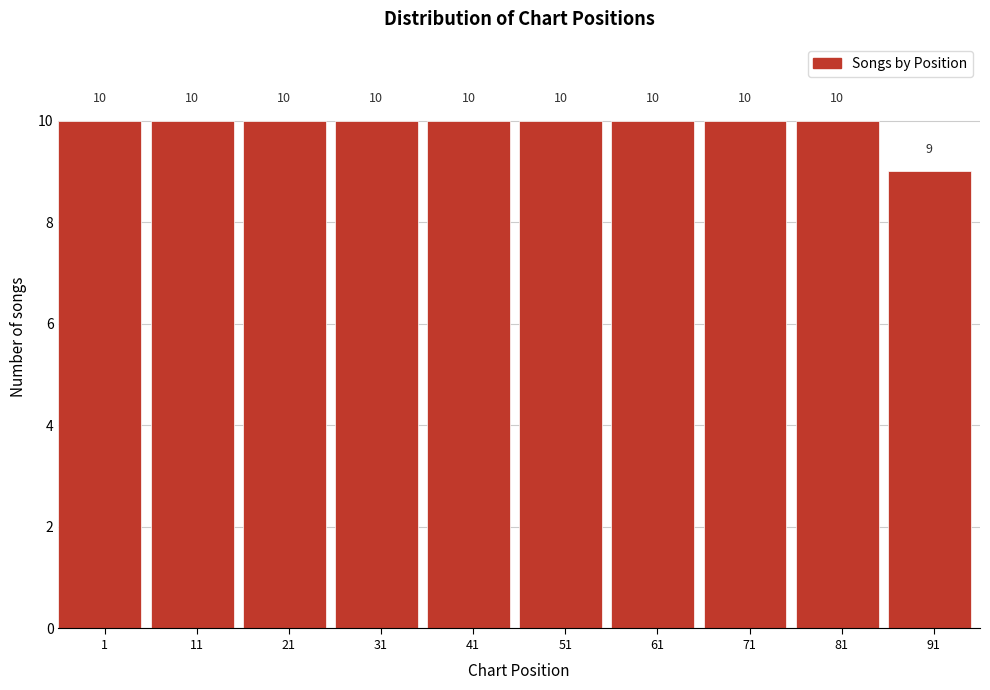

Reading left to right, transcribe all the data shown in this chart.

1=10	11=10	21=10	31=10	41=10	51=10	61=10	71=10	81=10	91=9